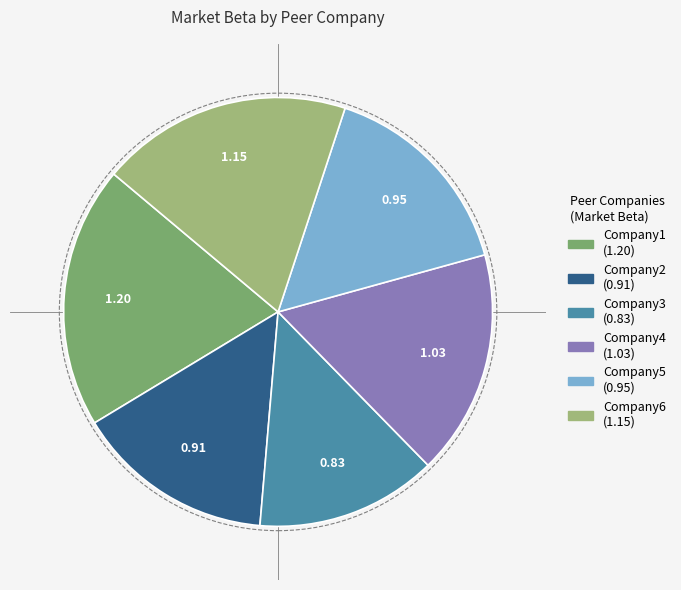

Combined, do Company2 and Company1 account for over 50%?

No